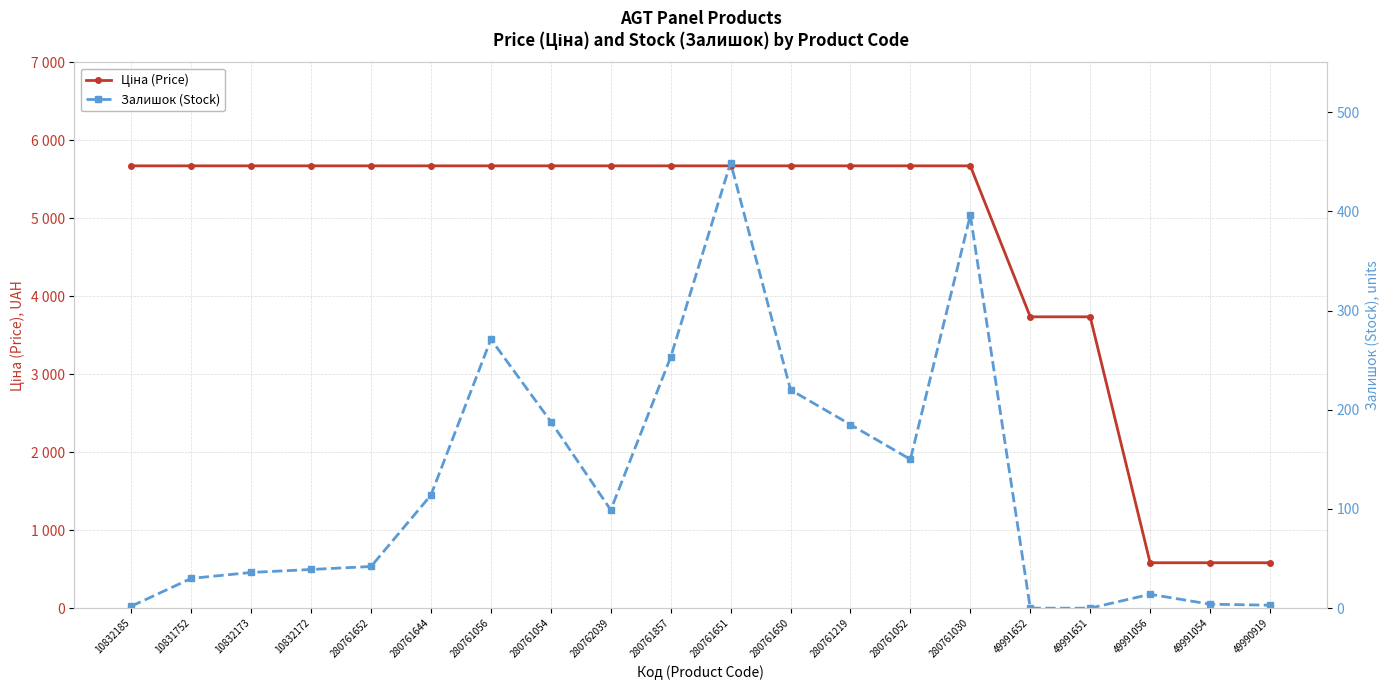

What is the difference between the Залишок (Stock) values at 49991651 and 49991054?

4.0